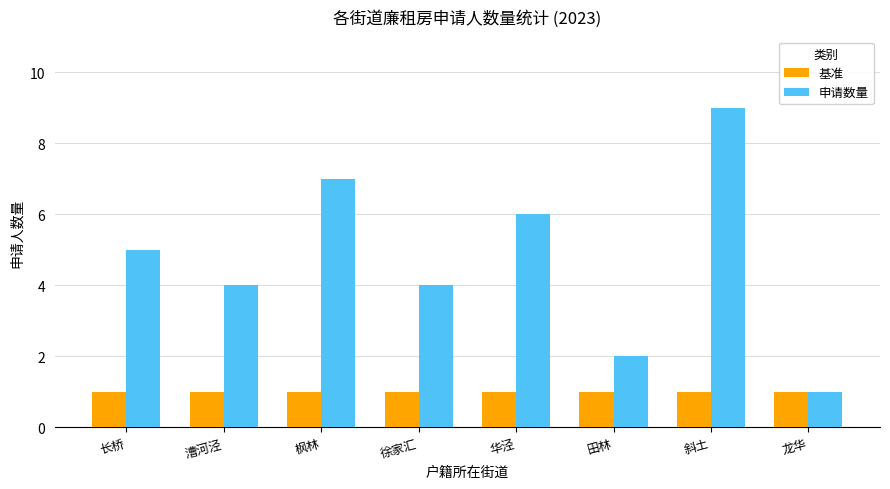

The 基准 series shows 0 at 斜土. True or false?

False